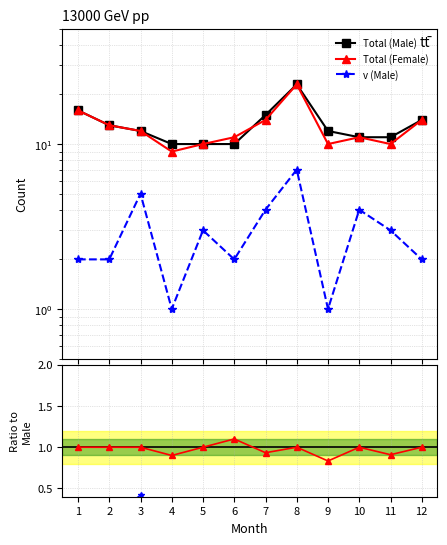

True or false: Total (Female) has a value of 1.6 at 4.

False